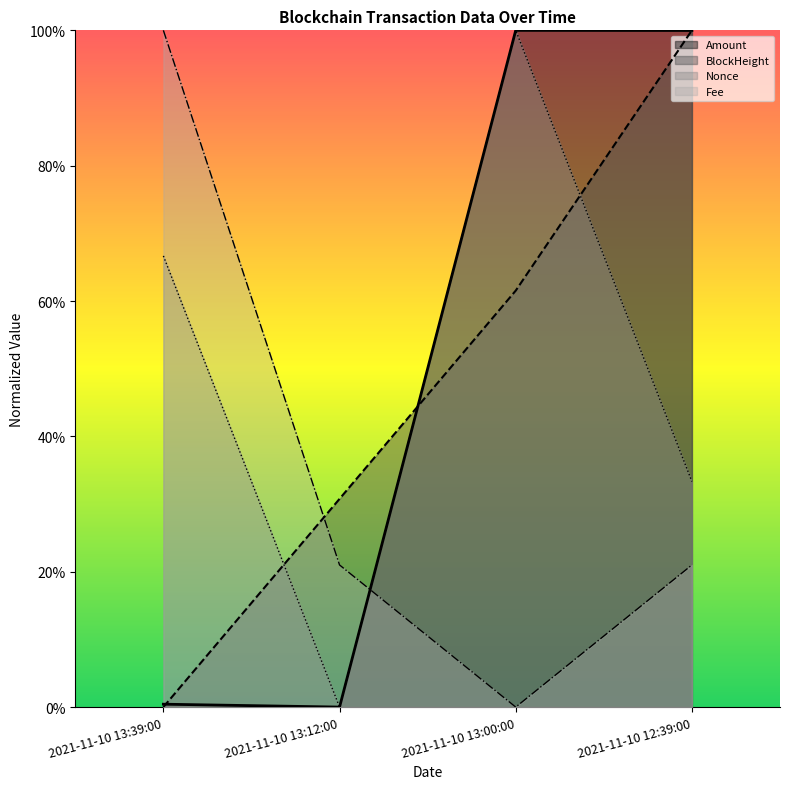

At which category is the sum across all series the highest?

2021-11-10 13:00:00